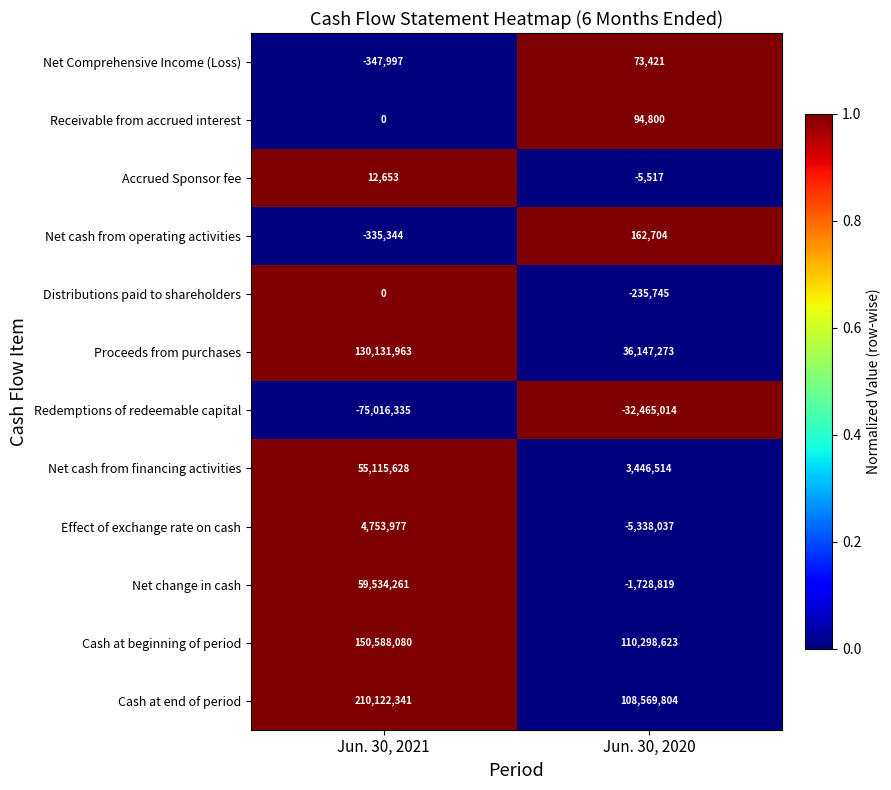

At which category is the sum across all series the highest?

Jun. 30, 2021